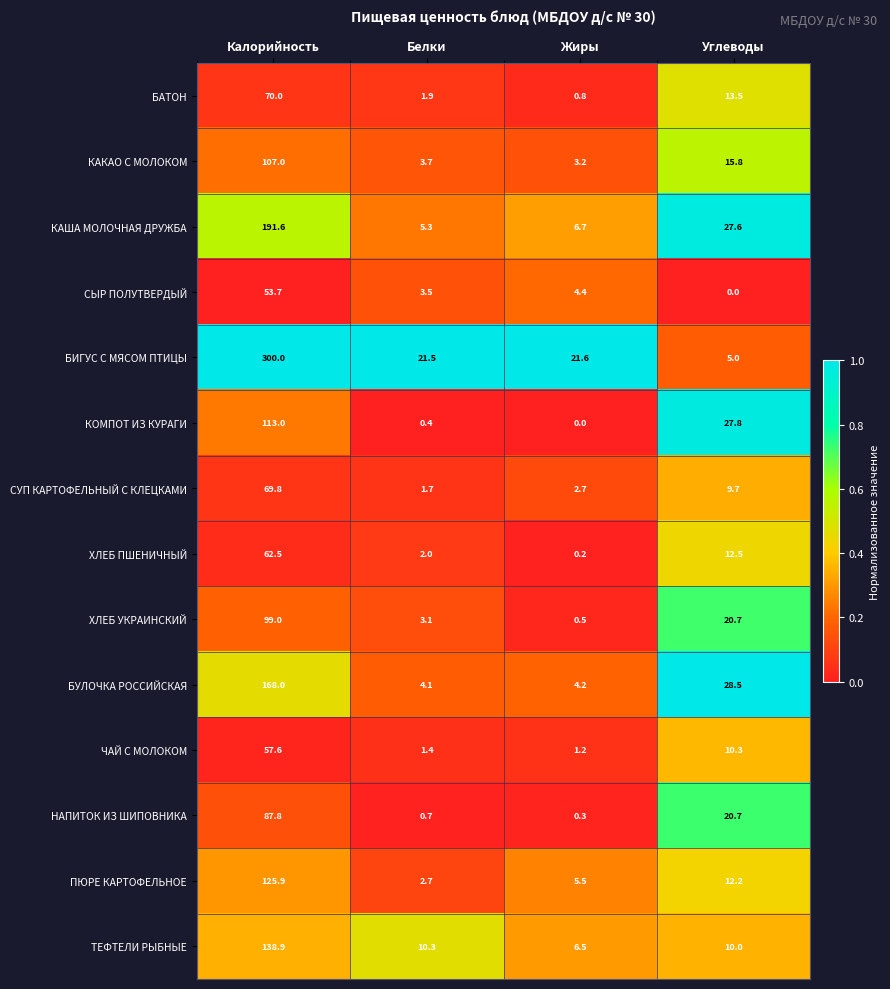

What is the difference between the НАПИТОК ИЗ ШИПОВНИКА values at Углеводы and Калорийность?

67.1